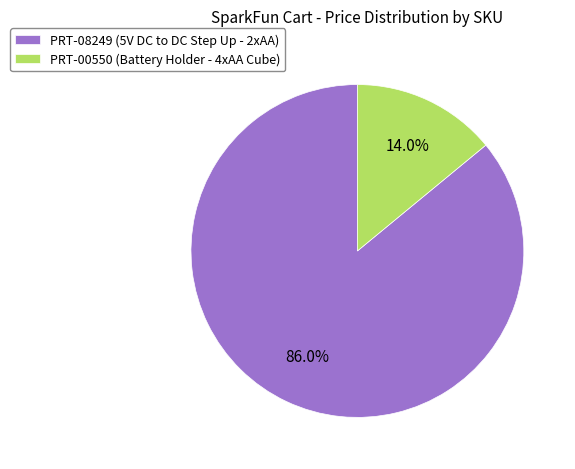

How many segments does this pie chart have?

2